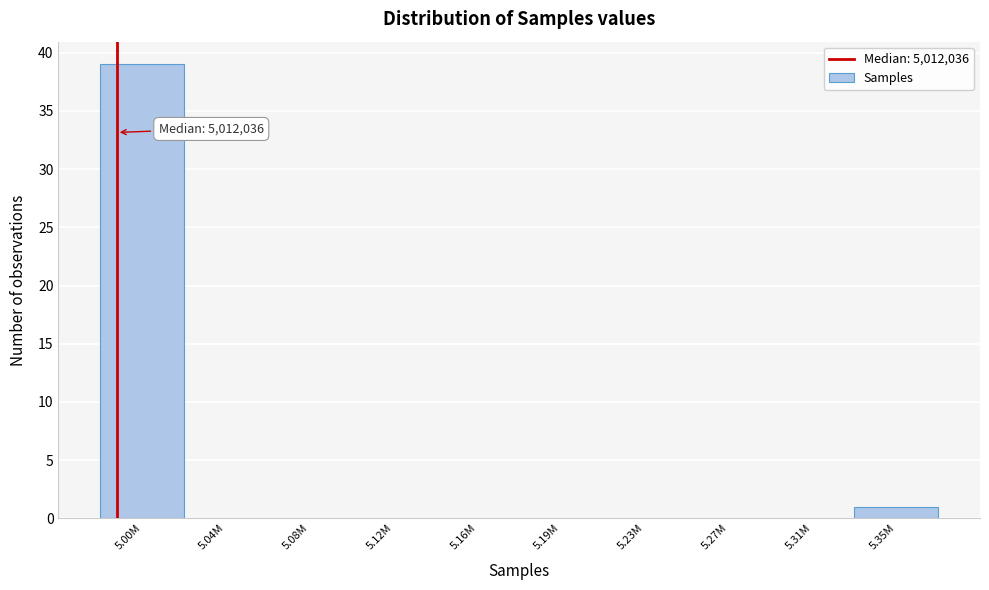

Reading left to right, transcribe all the data shown in this chart.

5.00M=39	5.04M=0	5.08M=0	5.12M=0	5.16M=0	5.19M=0	5.23M=0	5.27M=0	5.31M=0	5.35M=1